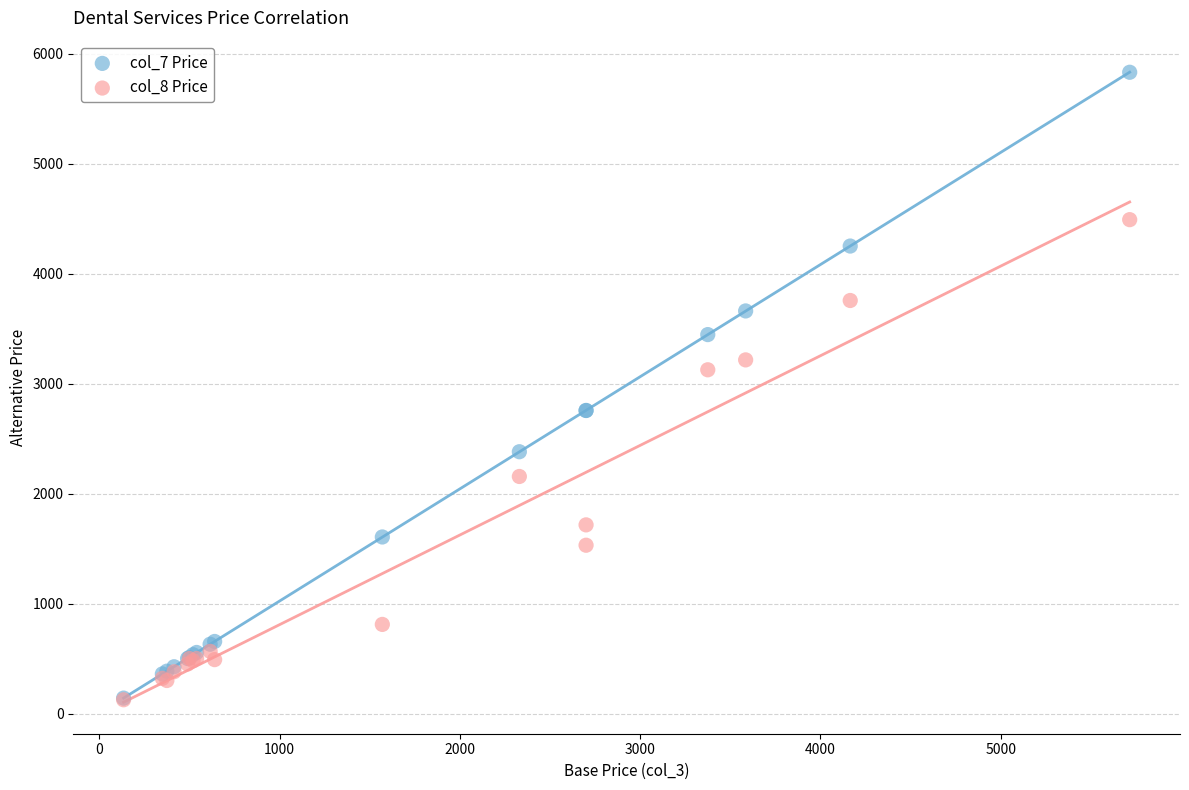

Across all series, what Y value is closest to 2977?

3125